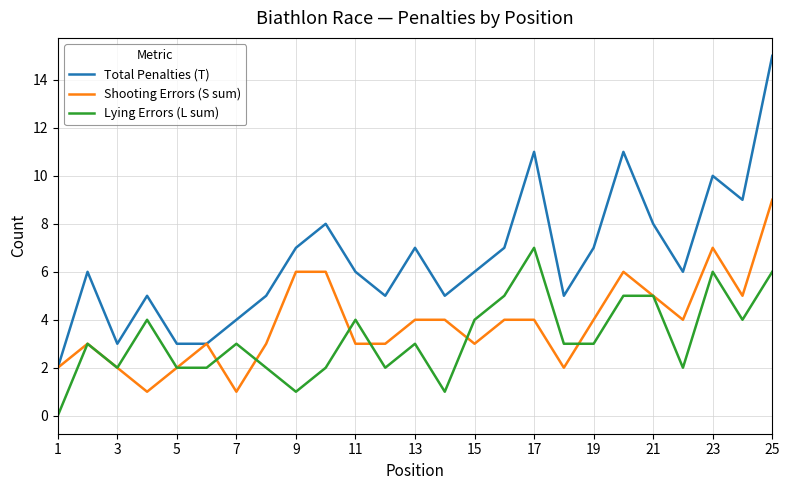

Reading left to right, list all the values displayed in this chart.

Total Penalties (T): 2	6	3	5	3	3	4	5	7	8	6	5	7	5	6	7	11	5	7	11	8	6	10	9	15
Shooting Errors (S sum): 2	3	2	1	2	3	1	3	6	6	3	3	4	4	3	4	4	2	4	6	5	4	7	5	9
Lying Errors (L sum): 0	3	2	4	2	2	3	2	1	2	4	2	3	1	4	5	7	3	3	5	5	2	6	4	6